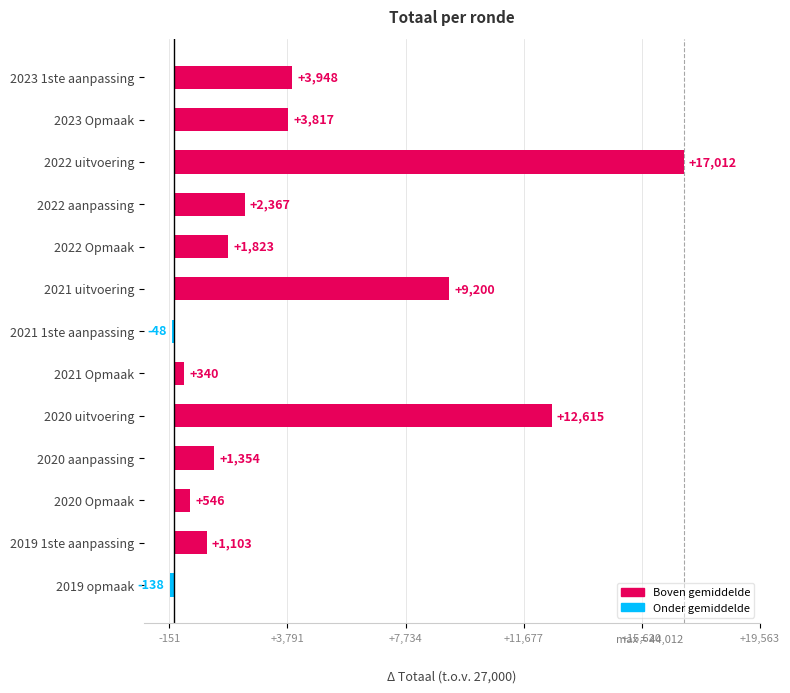

What is the average value?

4149